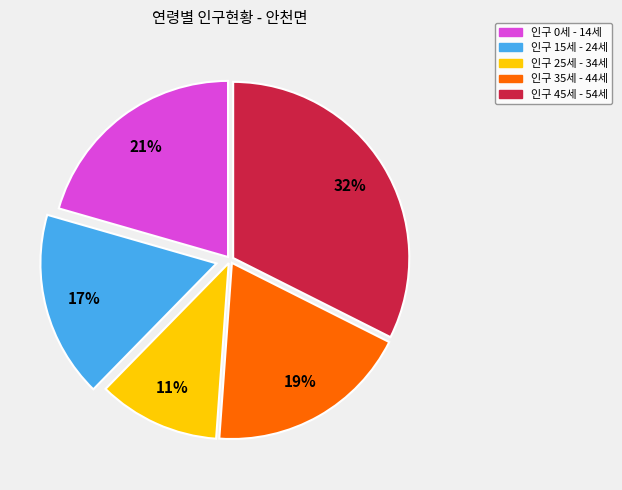

To the nearest percent, what is the average slice percentage?

20%